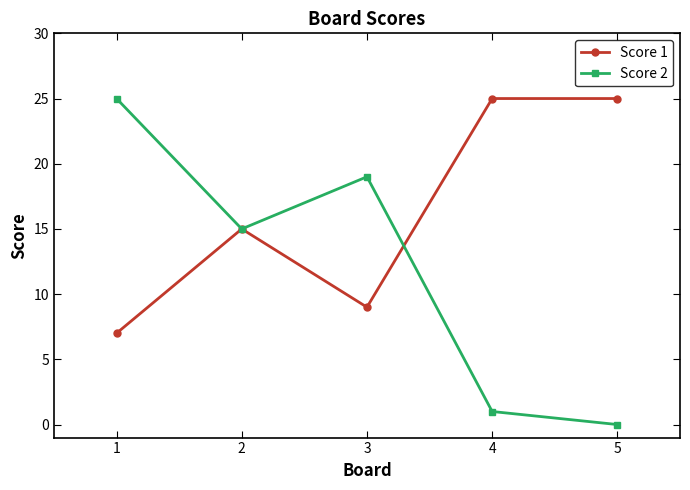

What is the greatest value displayed?

25